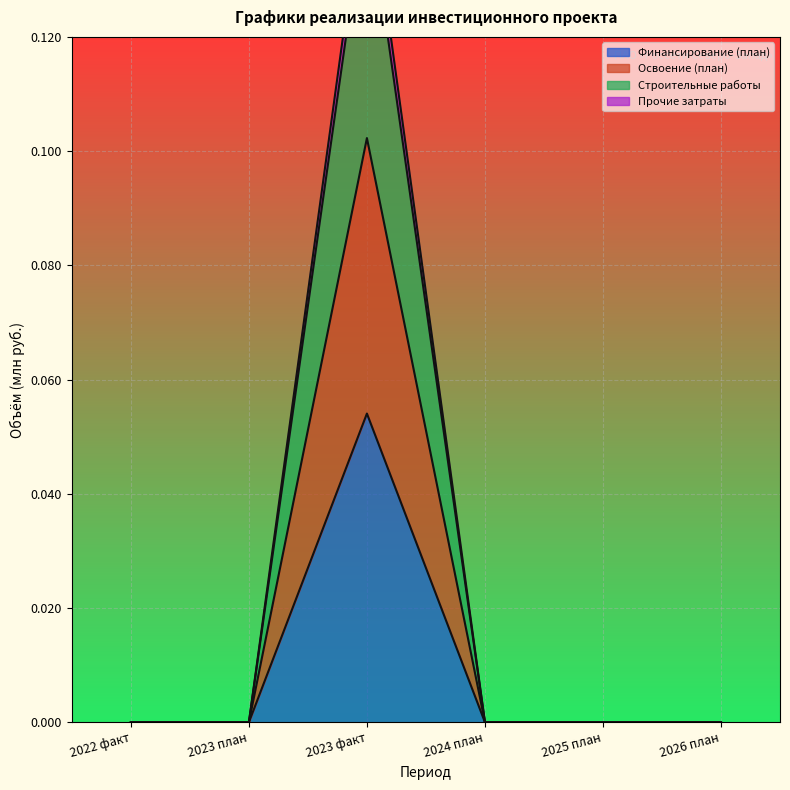

The Освоение (план) series shows 0.0 at 2022 факт. True or false?

False